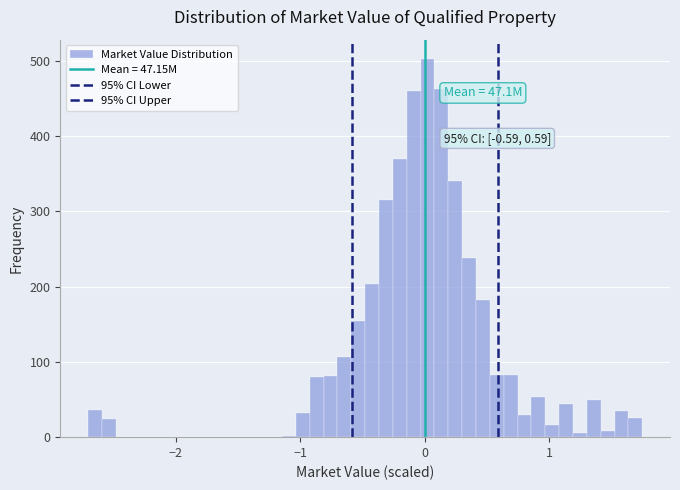

Read against the x-axis, roughly where is the centre of the tallest bar?

0.0